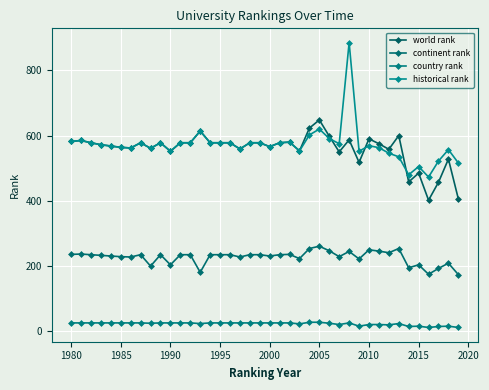

True or false: country rank and continent rank intersect in this chart.

False